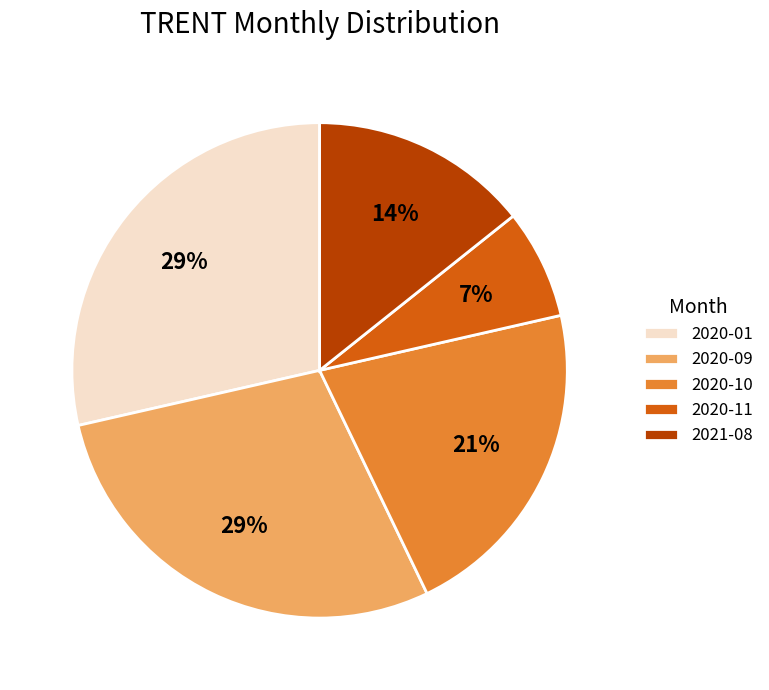

Does any single category account for the majority?

No